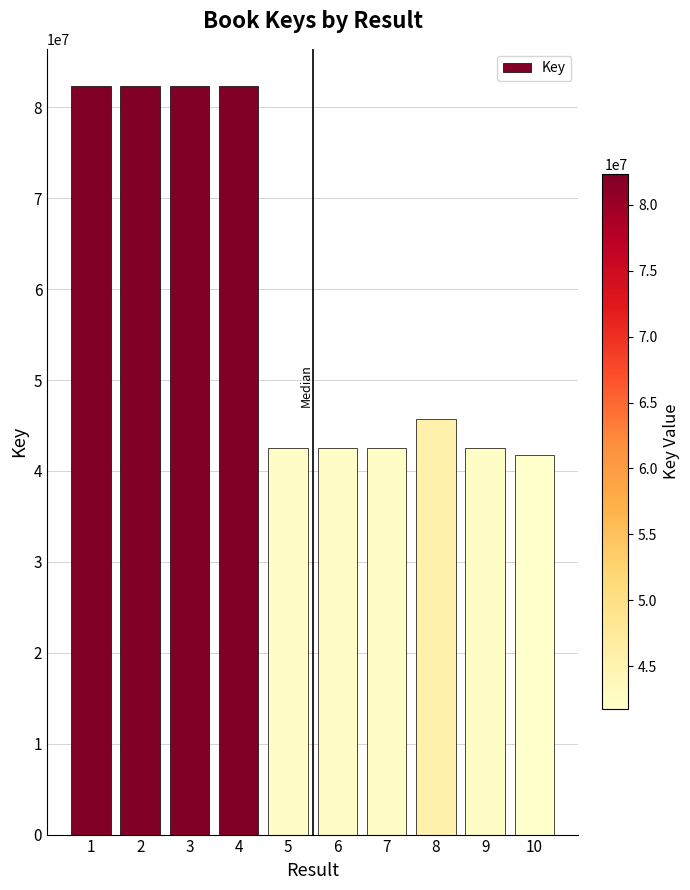

What is the sum of the values at 2 and 9?

124851748